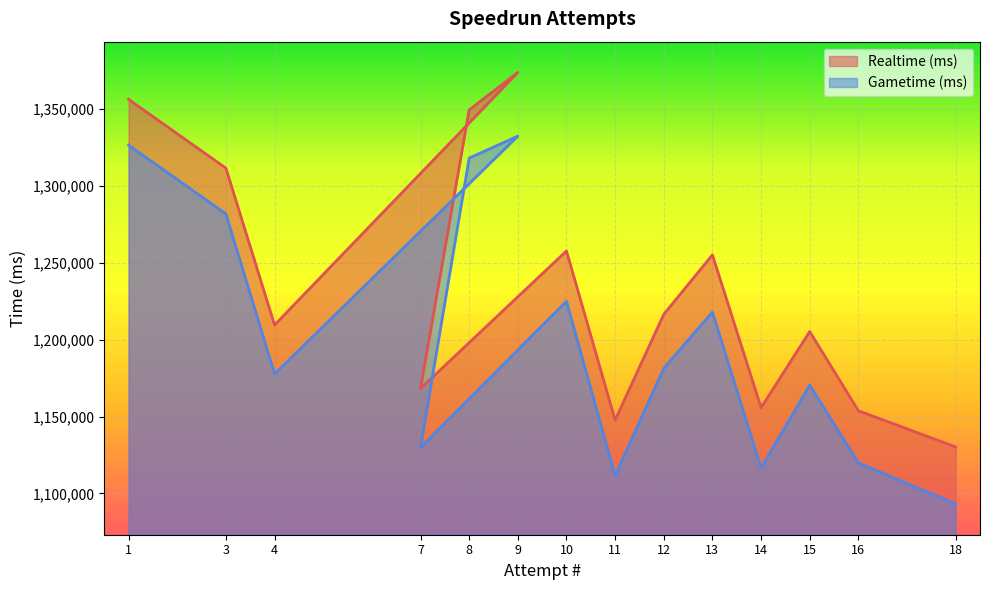

True or false: Gametime (ms) has more than 1 points higher than both neighbors.

True